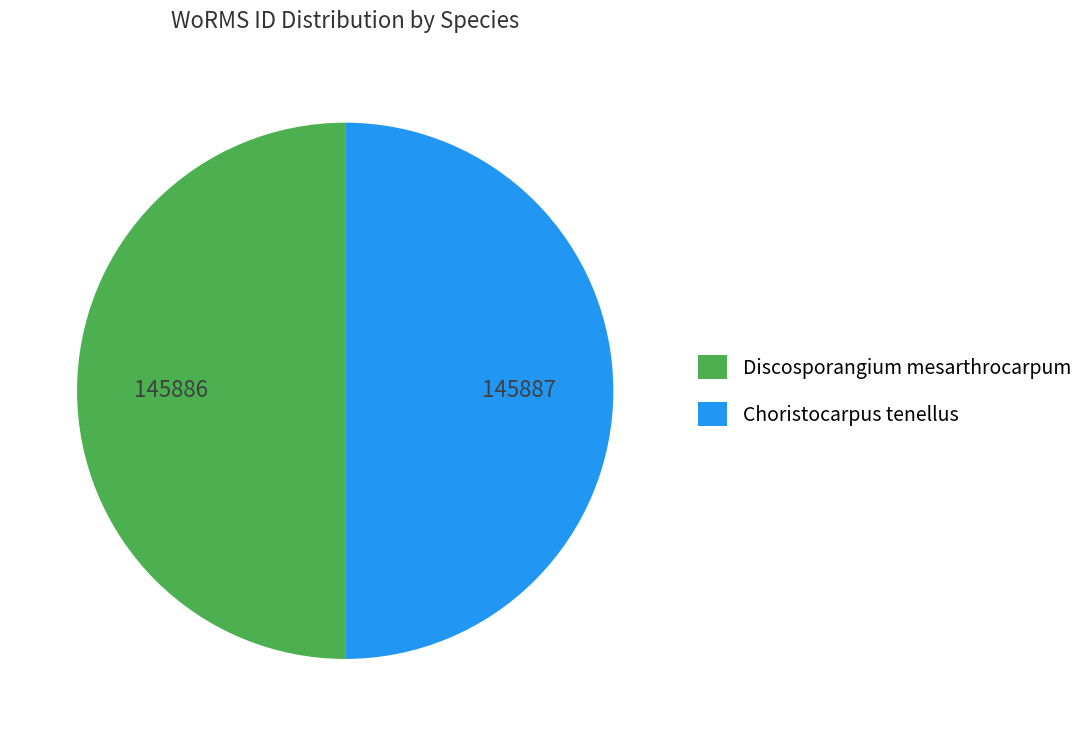

Combined, do Choristocarpus tenellus and Discosporangium mesarthrocarpum account for over 50%?

Yes